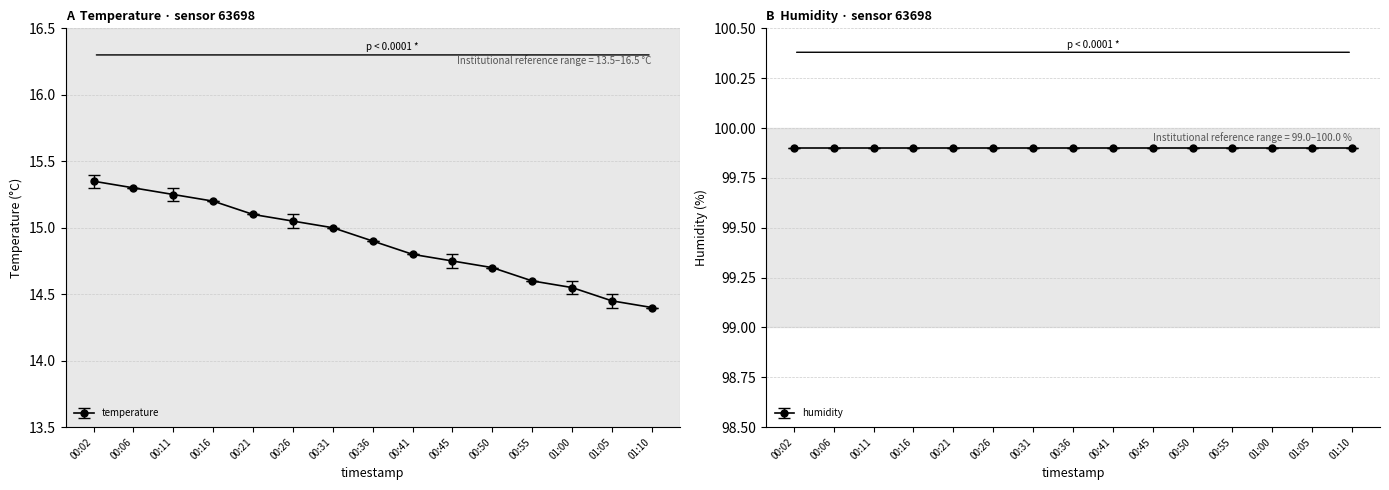

What is the change in value from 00:02 to 01:00?

-0.8